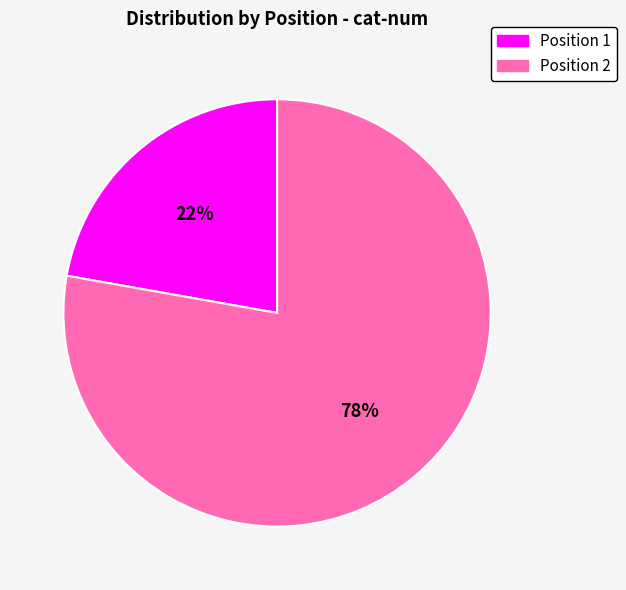

Is there a majority slice in this chart?

Yes